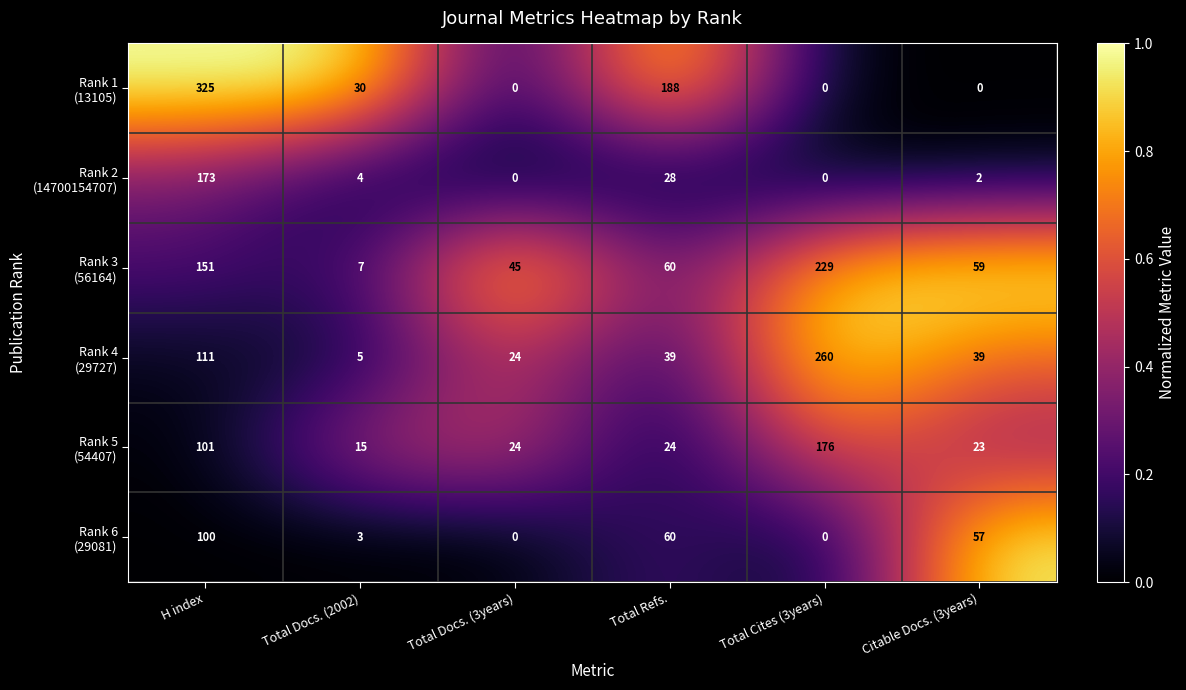

What is the maximum value shown in the chart?

325